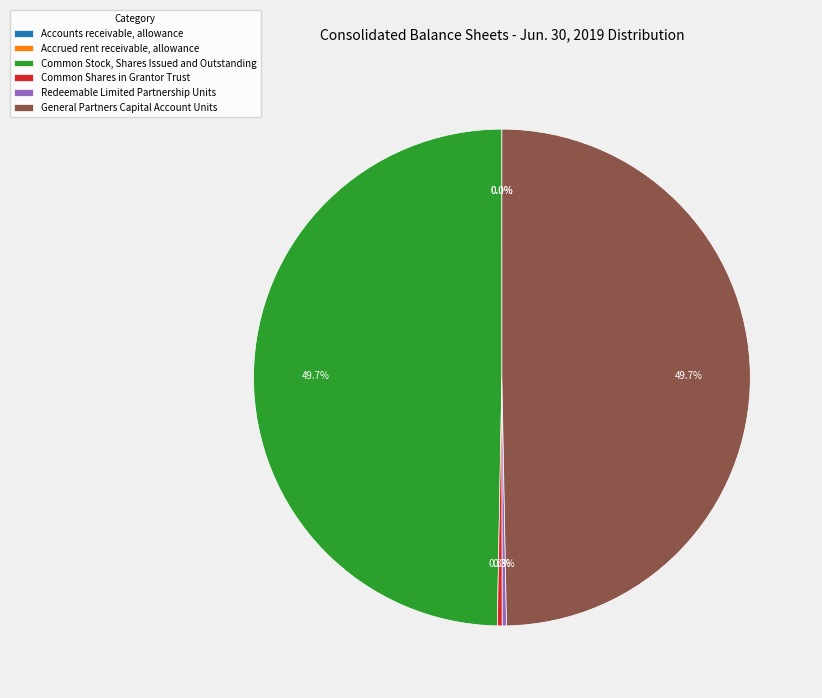

How much of the chart is everything except General Partners Capital Account Units?

50.3%